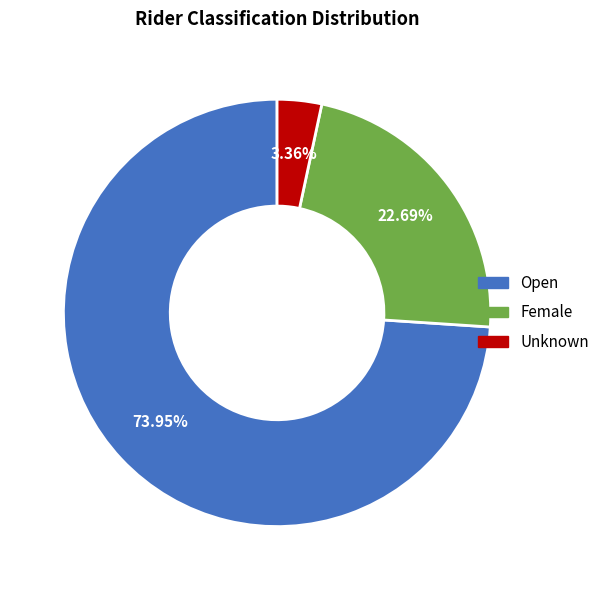

What is the largest slice in the pie chart?

Open